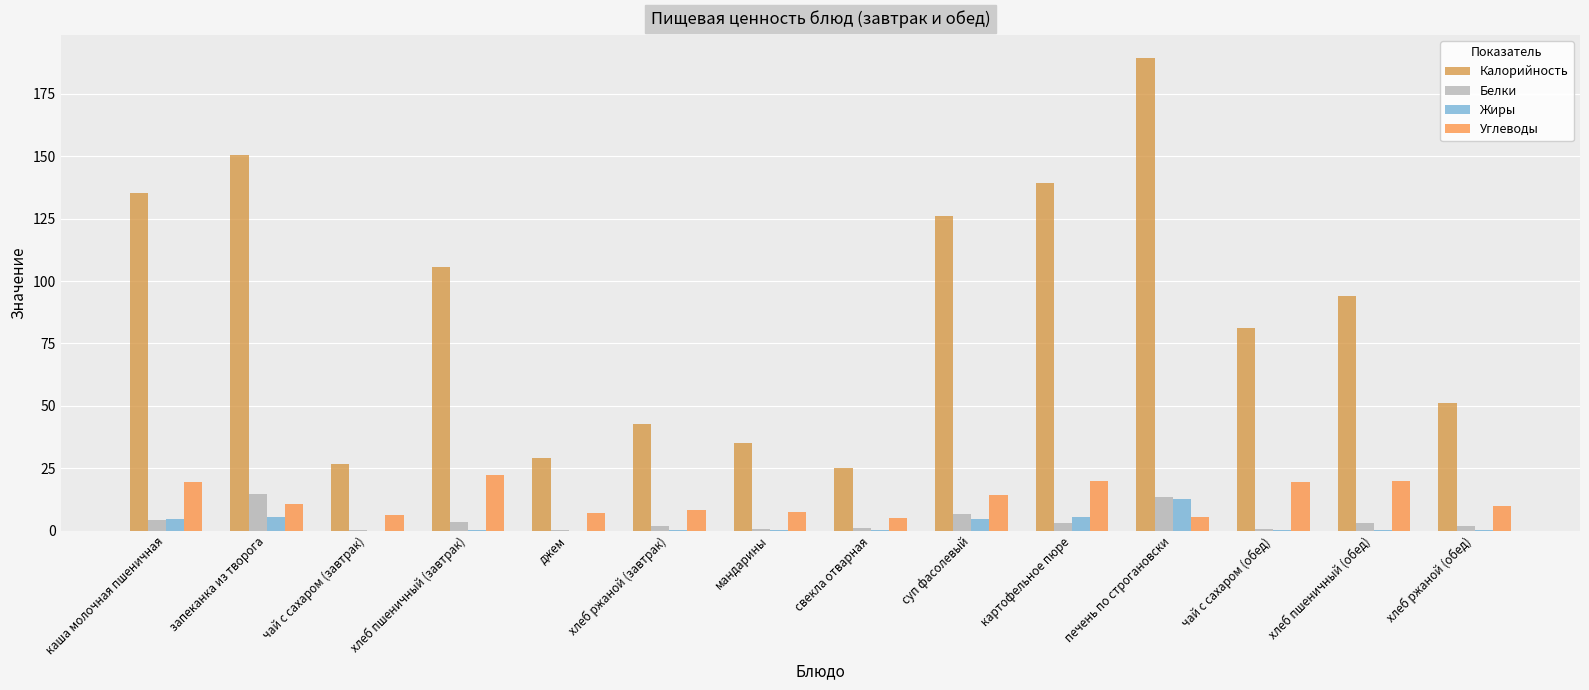

At which label is Калорийность closest to 107?

хлеб пшеничный (завтрак)